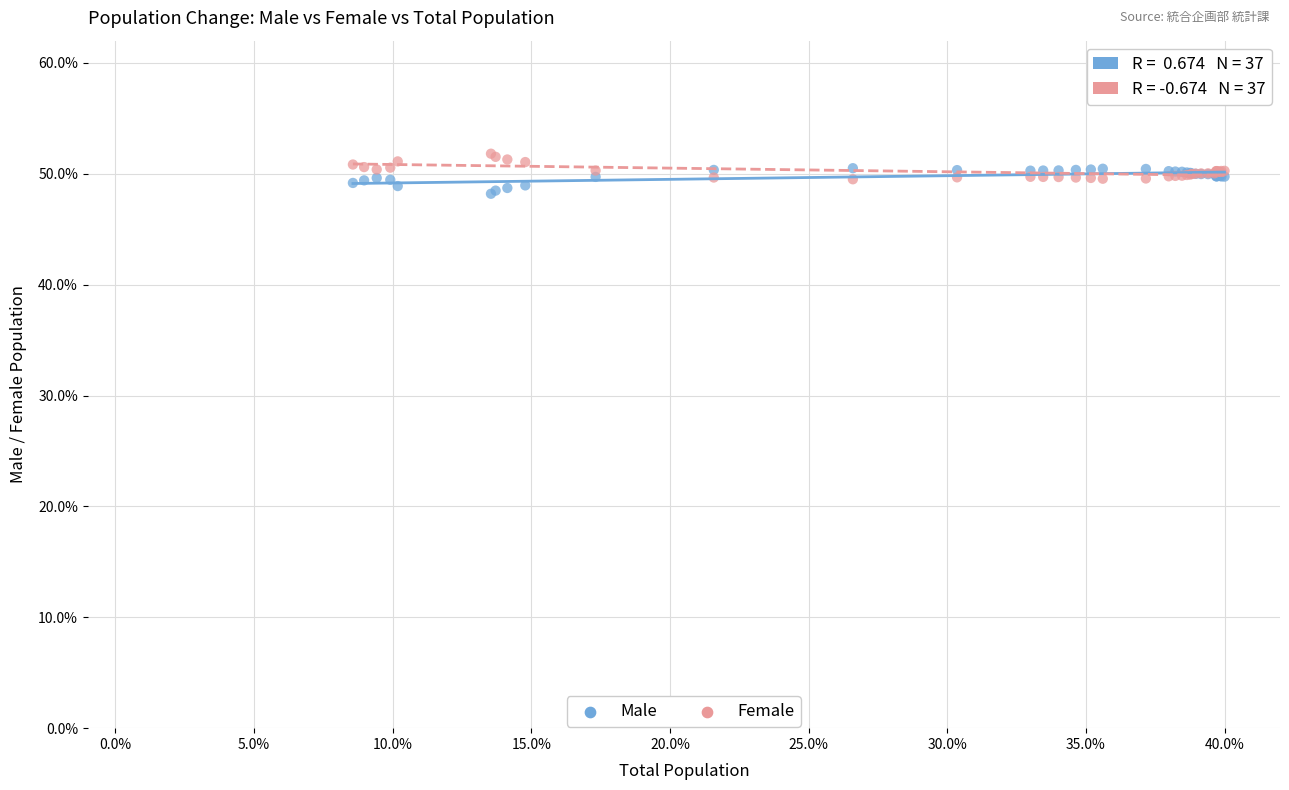

Which series contains the highest Y value?

Female